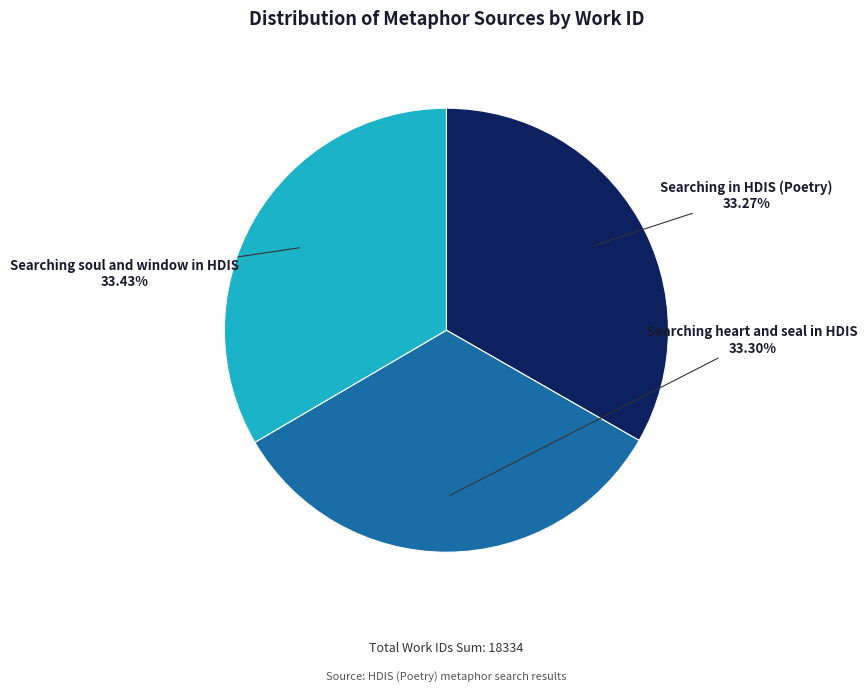

How many segments does this pie chart have?

3